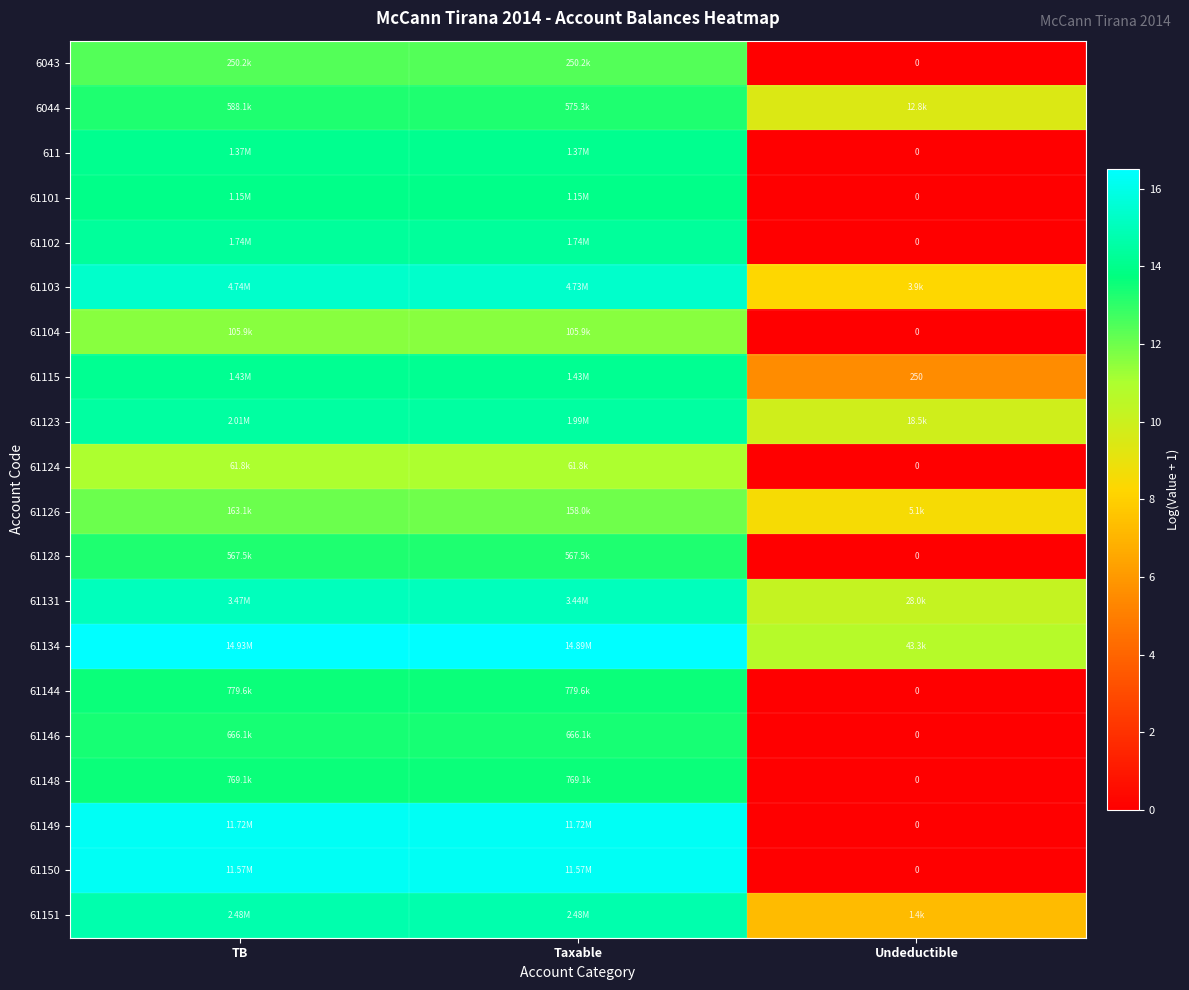

What value does the 61123 series have at Undeductible?

9.8